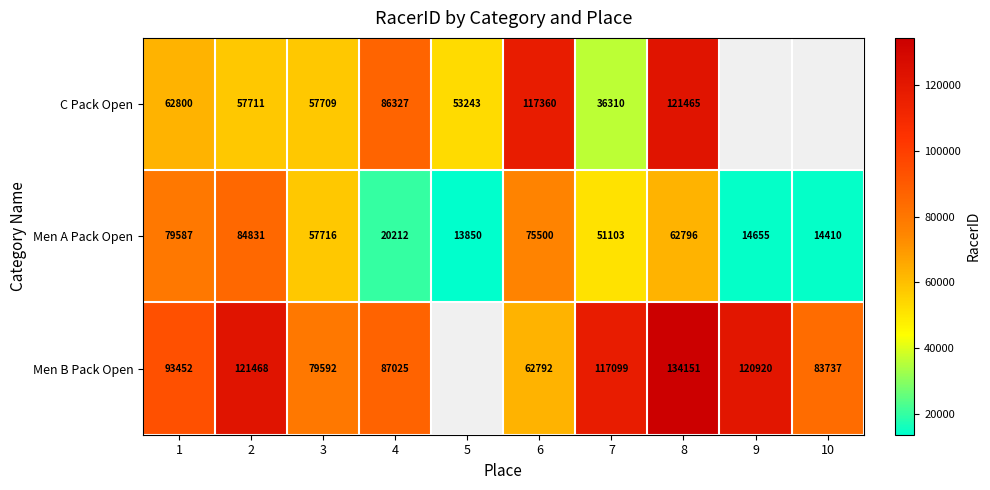

What is the average value of the Men A Pack Open series?

47466